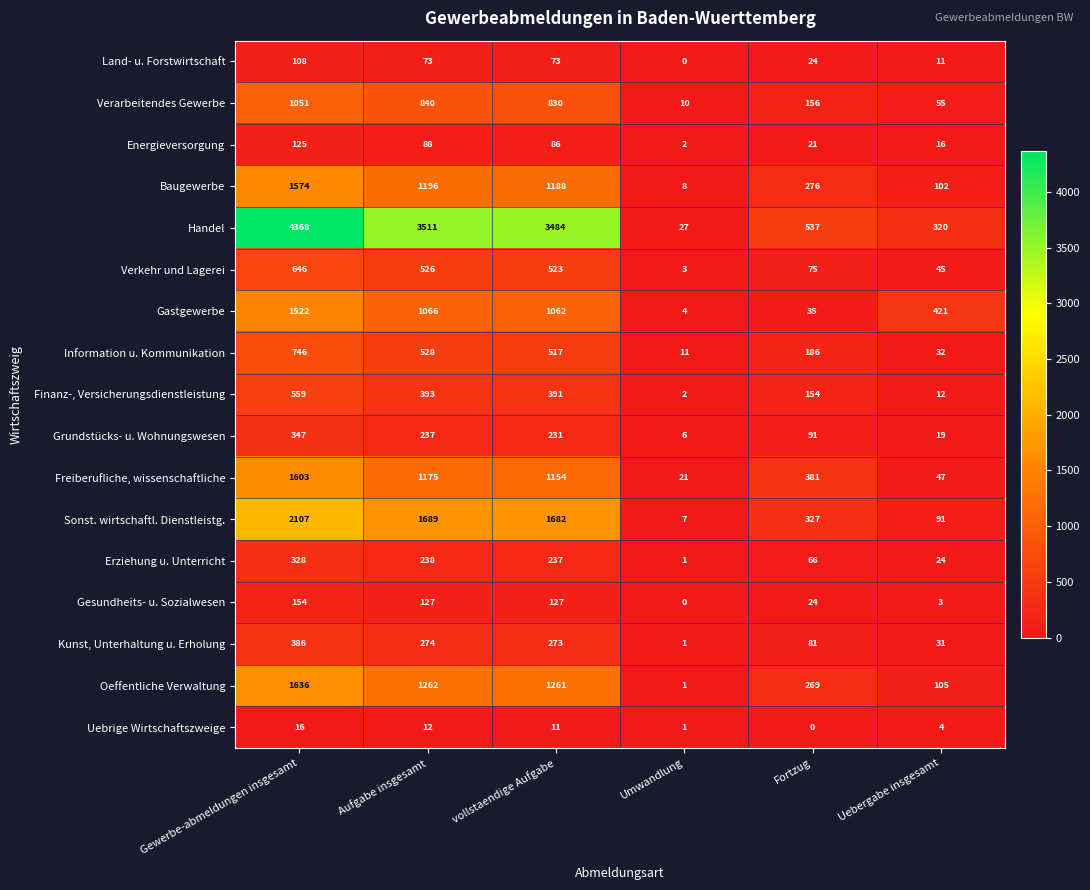

The value of Erziehung u. Unterricht at Gewerbe-abmeldungen insgesamt is 535. True or false?

False